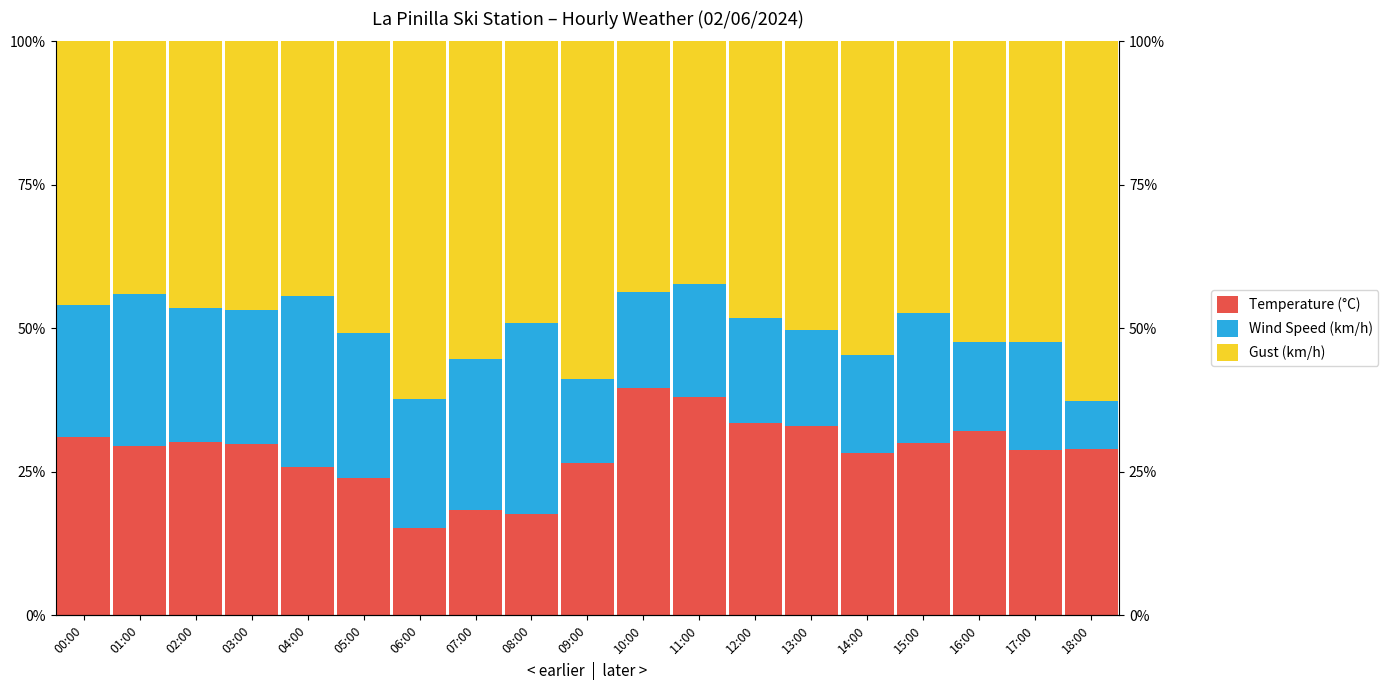

Which series has the largest total across all categories?

Gust (km/h)